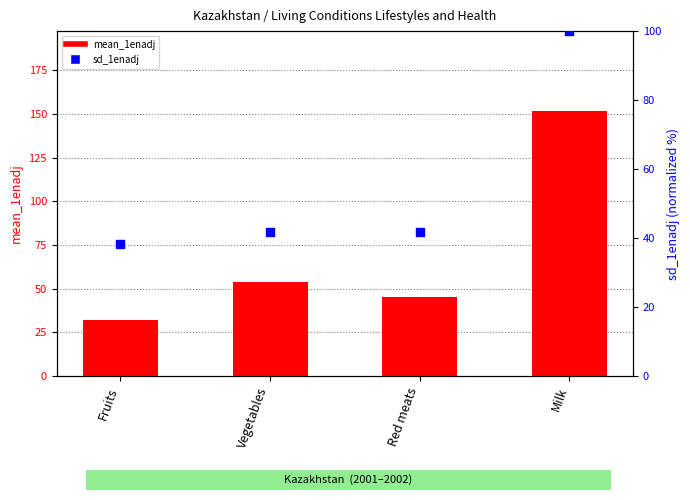

What is the total value across all series at Fruits?

70.3